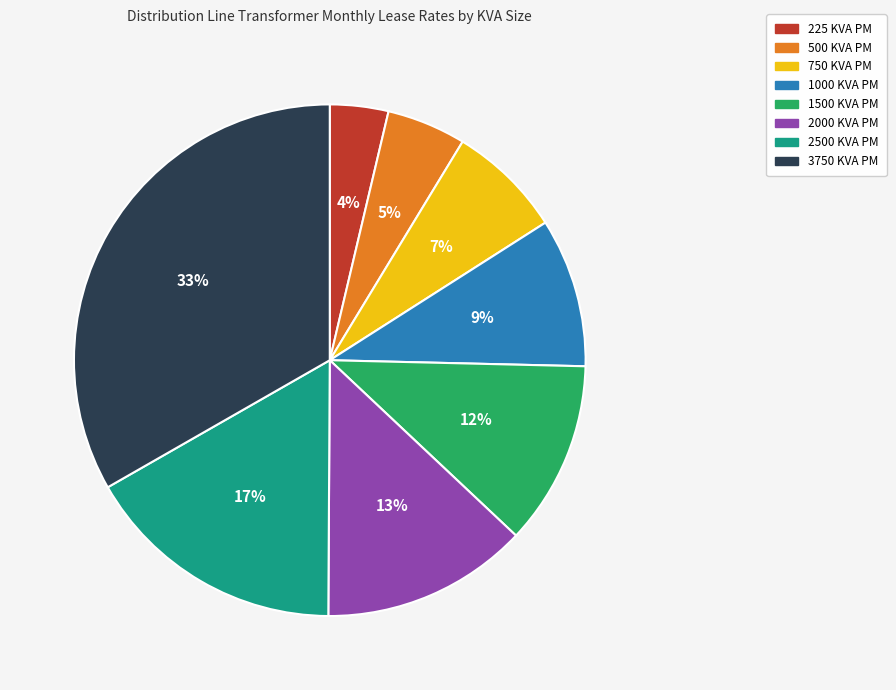

Is it true that 225 KVA PM is 4% of the pie?

True